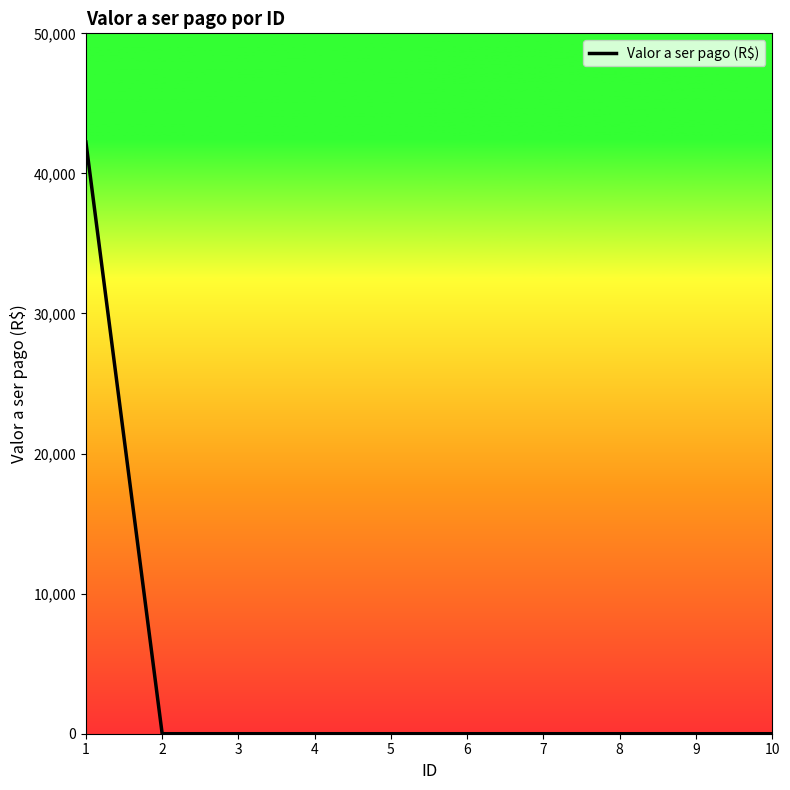

Does the chart have visible grid lines?

No